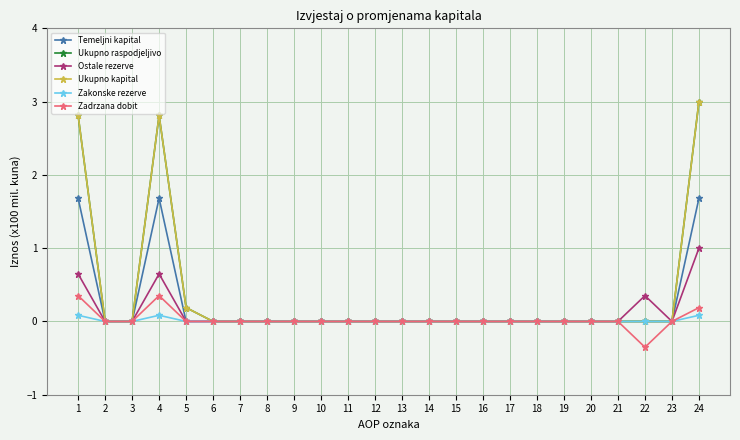

Is this an area chart (filled region under the line)?

No